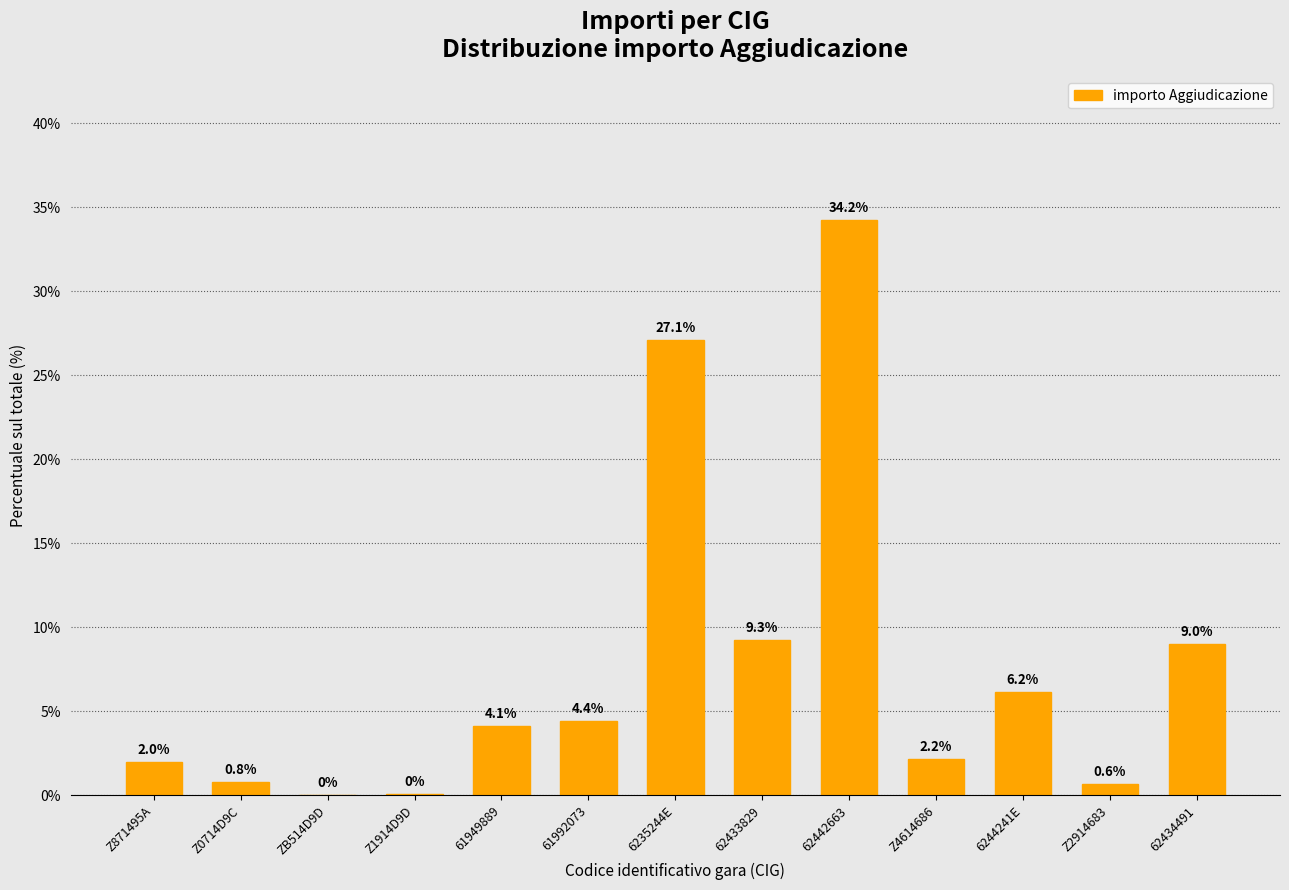

Are the bars horizontal?

No